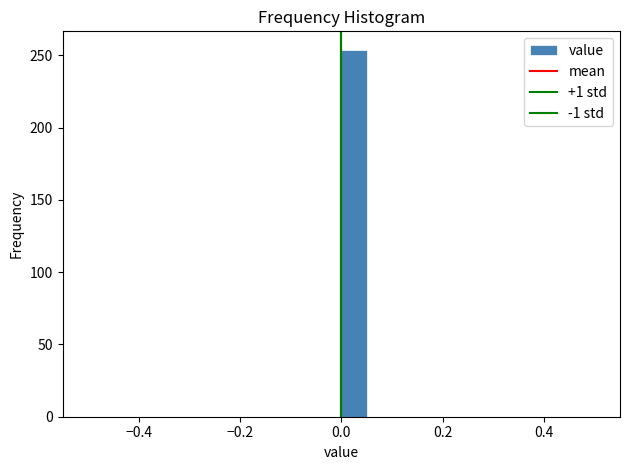

Around what value on the x-axis is the tallest bar? Give the approximate position of its centre, as read against the axis.

0.02